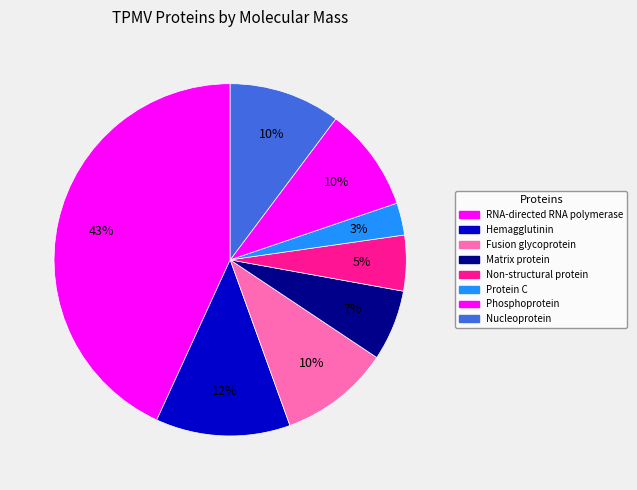

To the nearest percent, what is the difference between the largest and smallest slice percentages?

40%